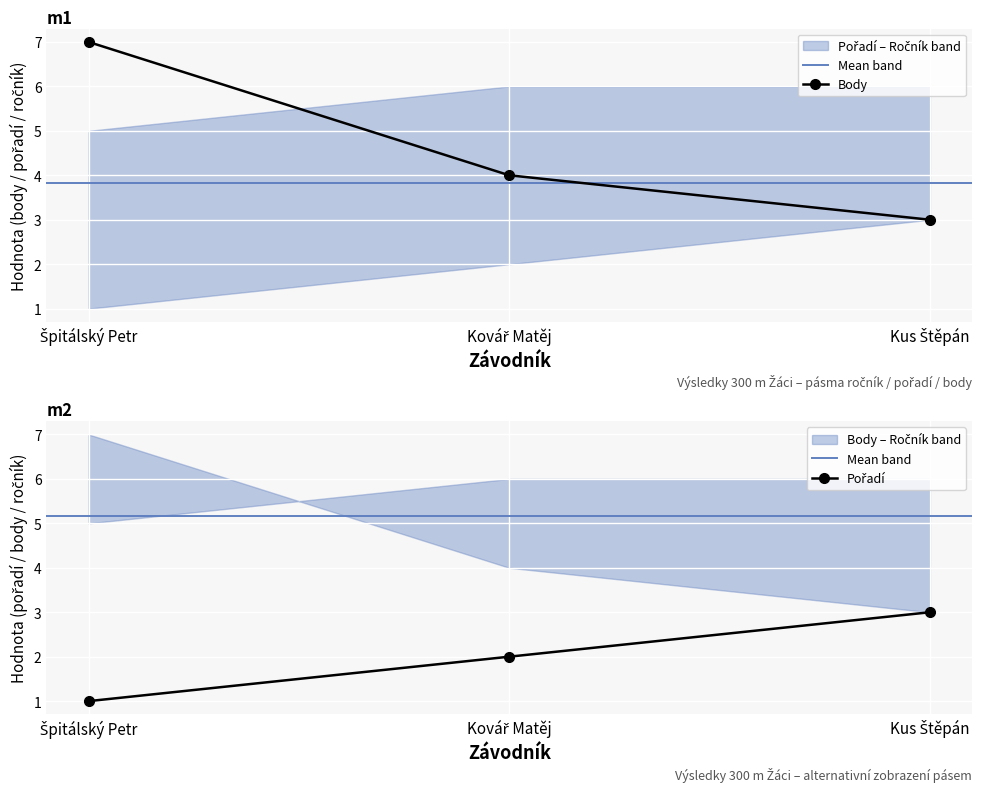

Is it true that Pořadí equals 1 at Kovář Matěj?

False